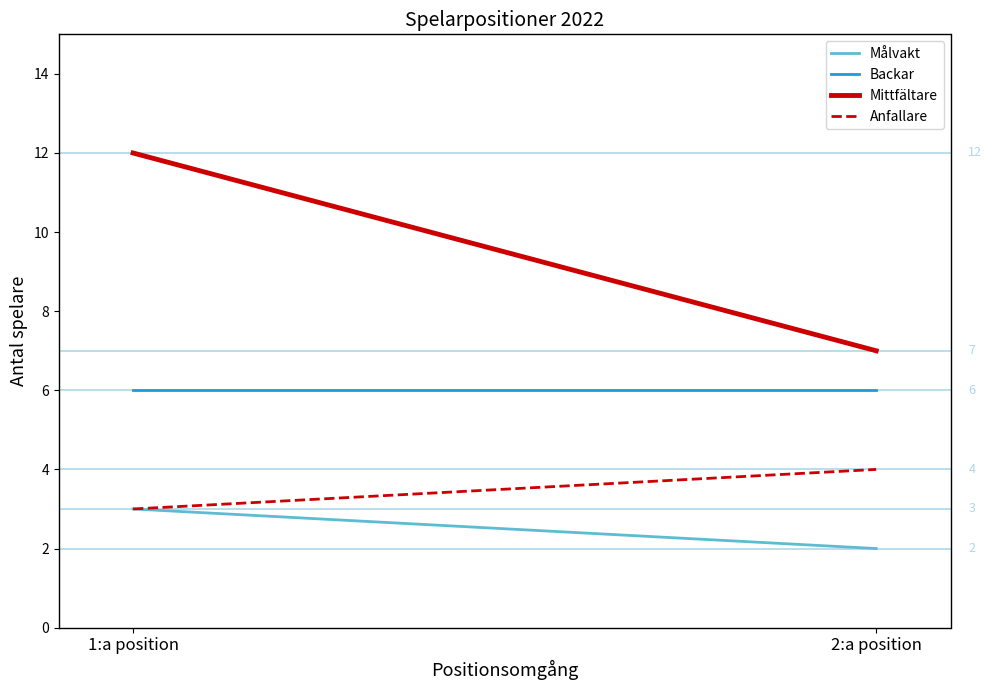

What is the difference between the maximum and minimum values in the Anfallare series?

1